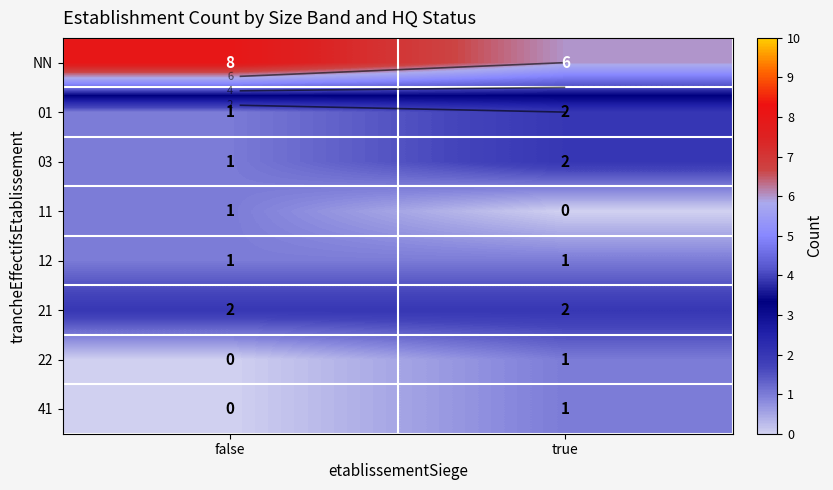

List the series in order of their peak value, highest first.

NN, 01, 03, 21, 11, 12, 22, 41